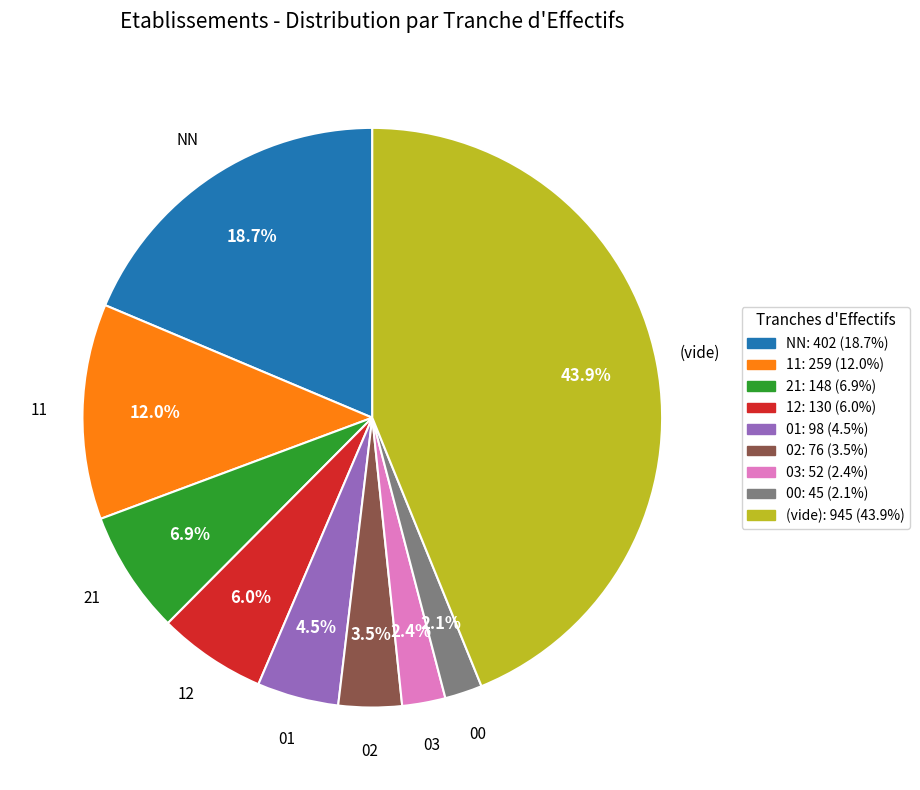

How many segments does this pie chart have?

9